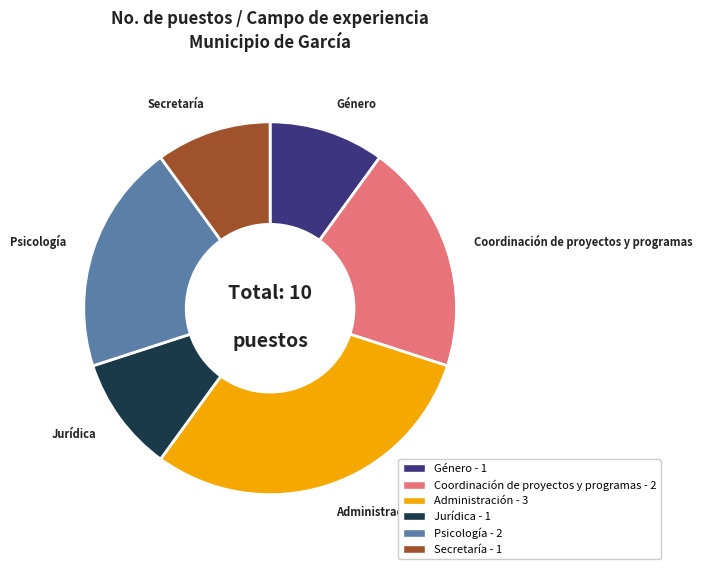

Do Psicología and Coordinación de proyectos y programas together represent more than half of the pie?

No